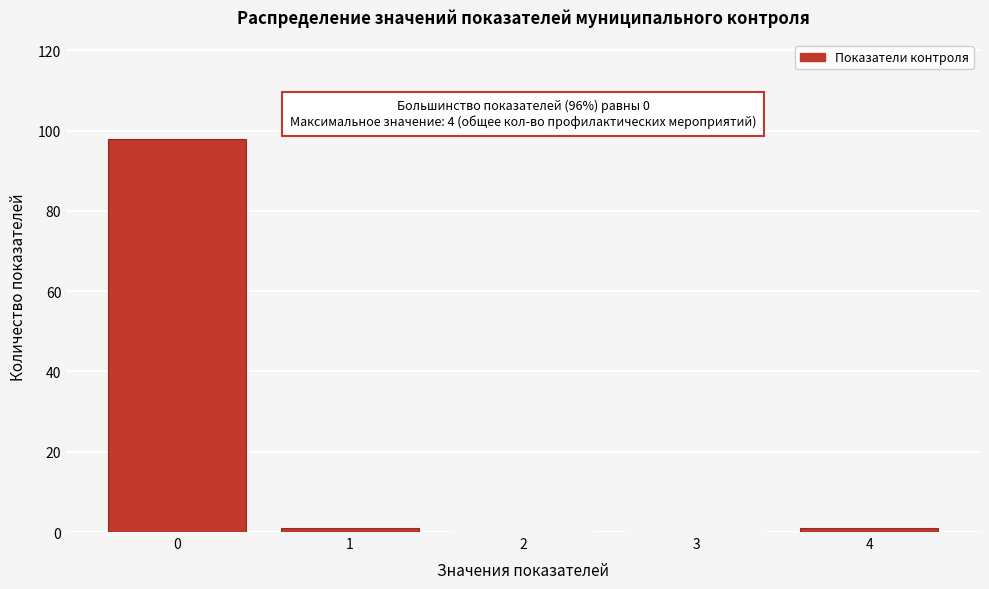

Reading left to right, transcribe all the data shown in this chart.

0=98	1=1	2=0	3=0	4=1